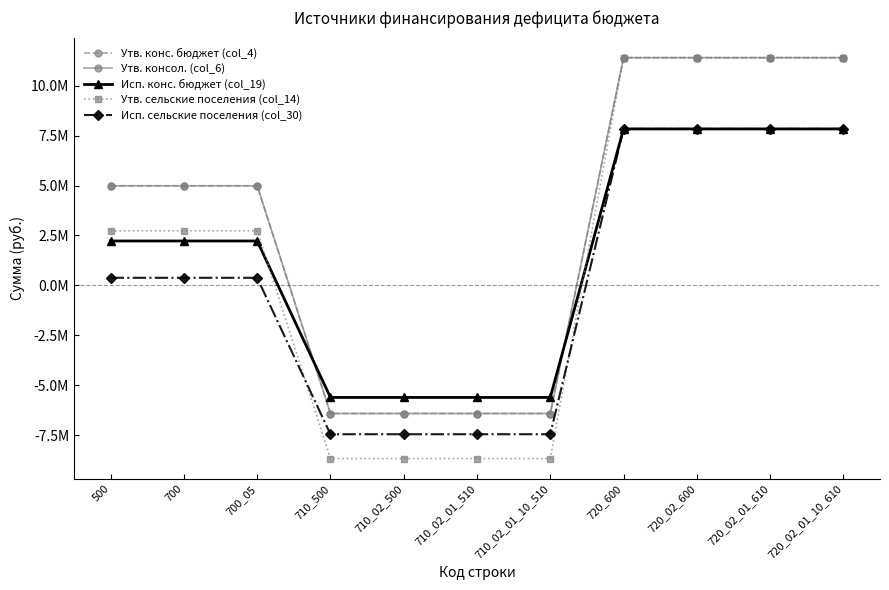

Is this an area chart (filled region under the line)?

No